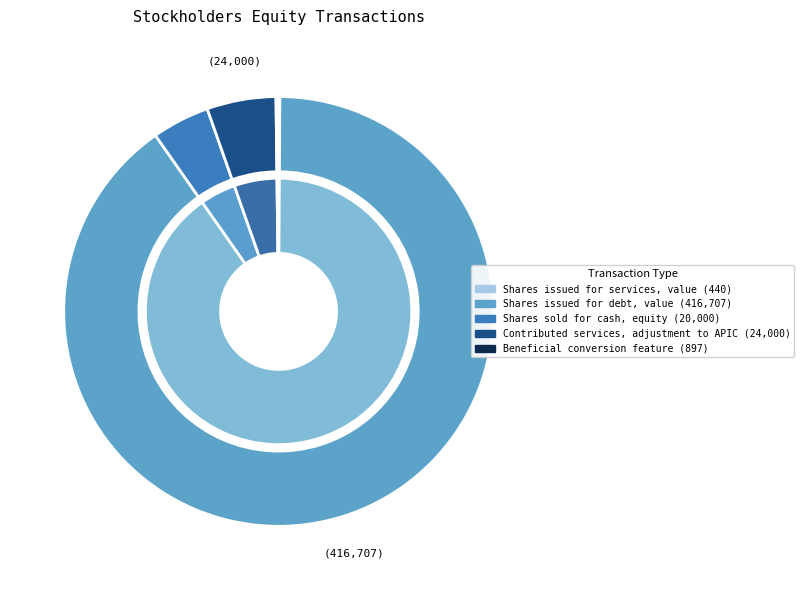

What is the change in value from Shares issued for debt, value to Shares sold for cash, equity?

-396707